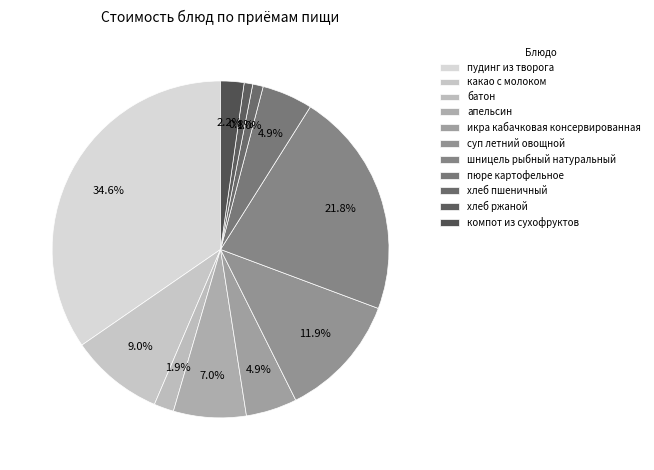

What is the smallest slice in the pie chart?

хлеб ржаной